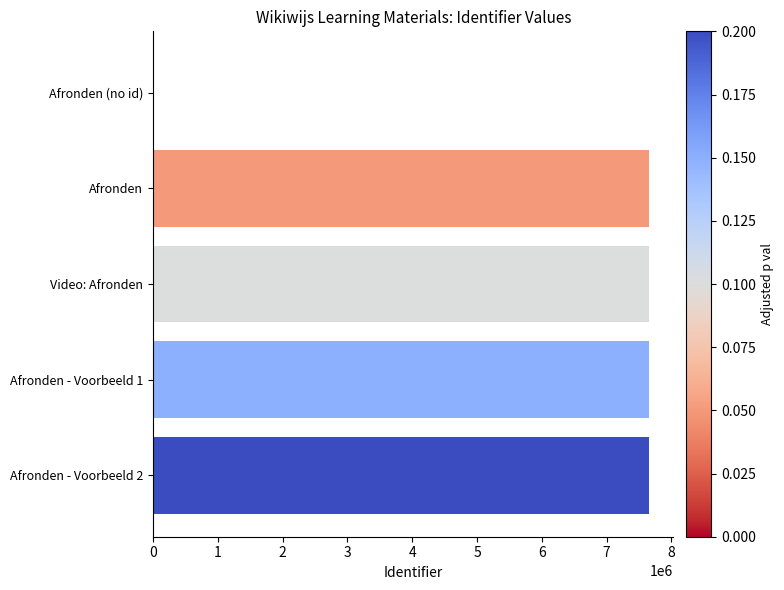

True or false: the data shows -4329621 at Afronden (no id).

False